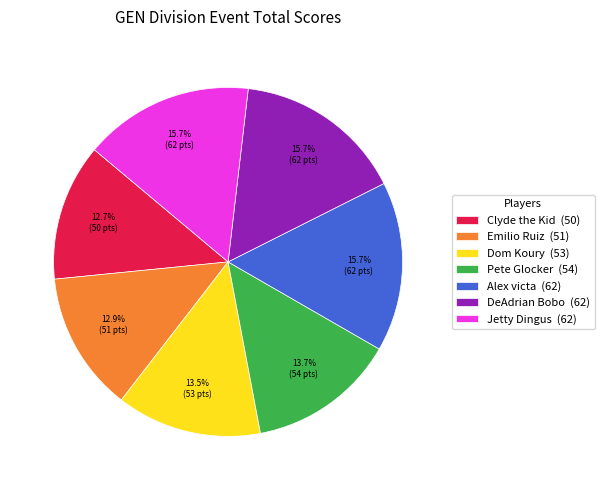

Do Alex victa (62) and DeAdrian Bobo (62) together represent more than half of the pie?

No